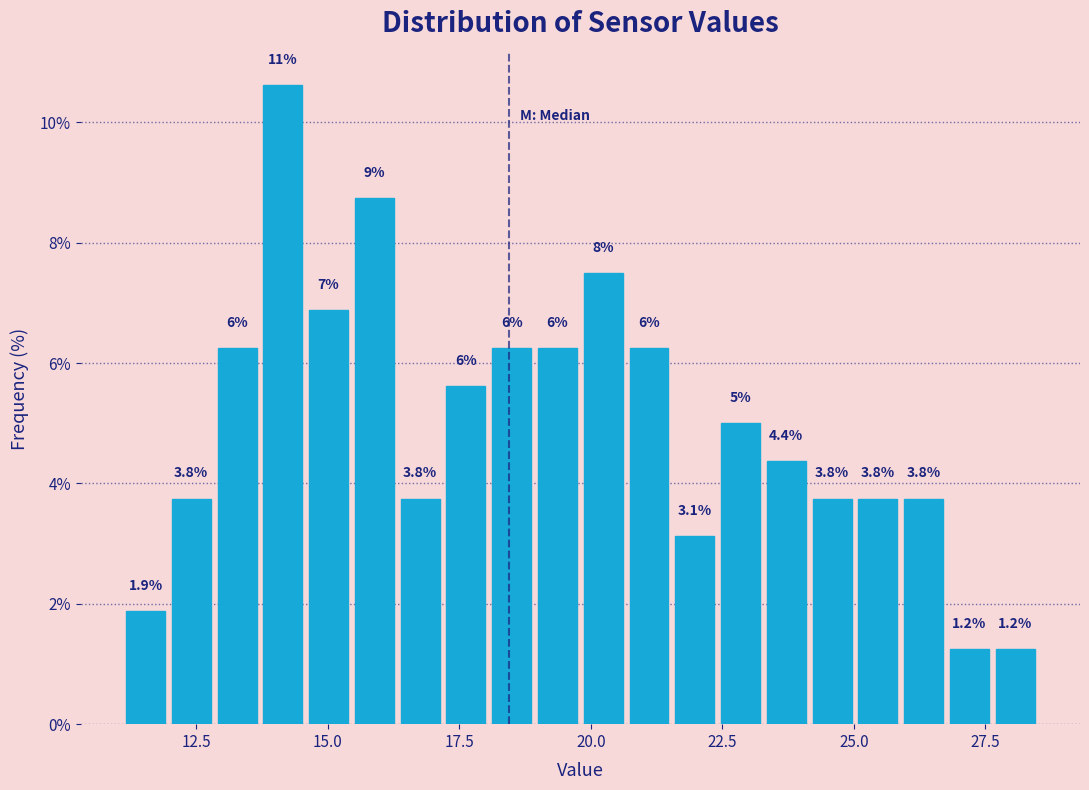

Read against the x-axis, roughly where is the centre of the tallest bar?

14.0